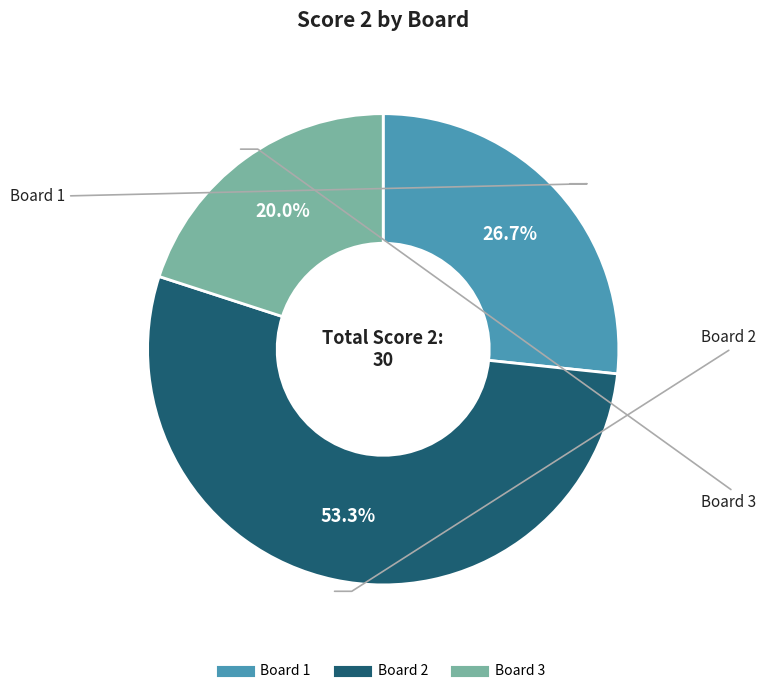

Is there any slice that represents more than half of the pie?

Yes